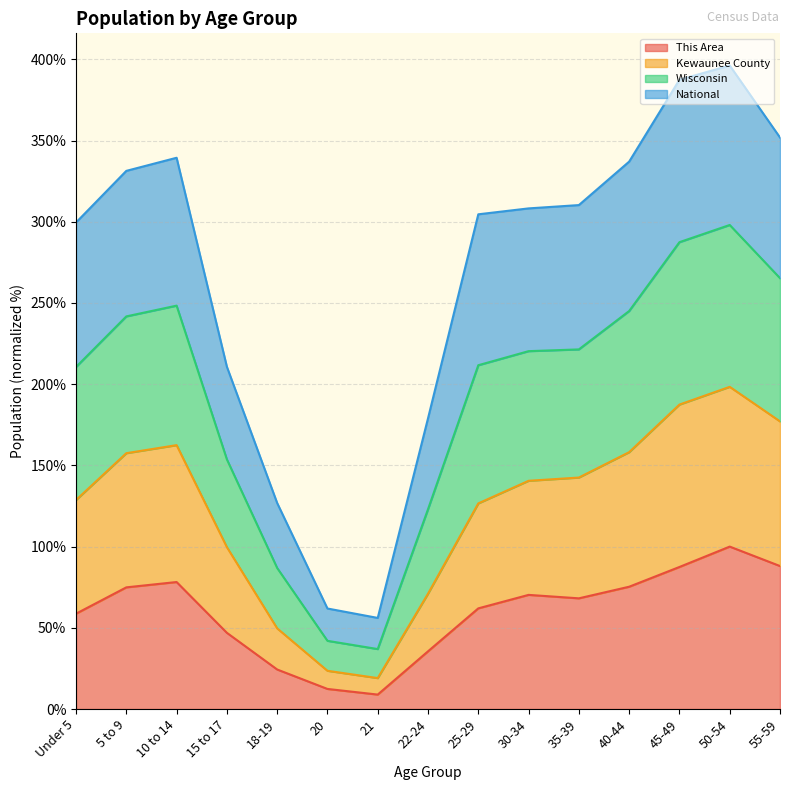

What is the minimum value for This Area?

8.9